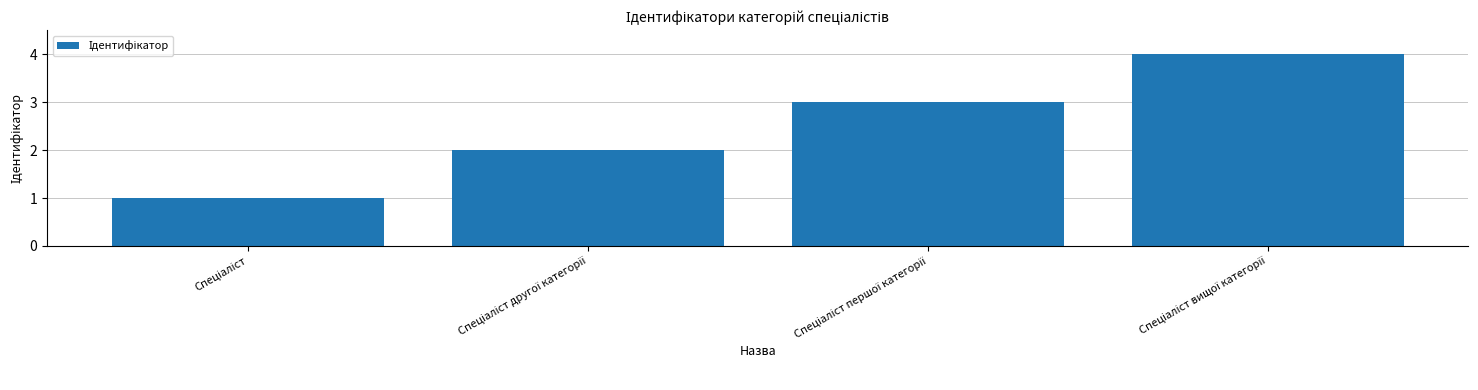

What is the greatest value displayed?

4